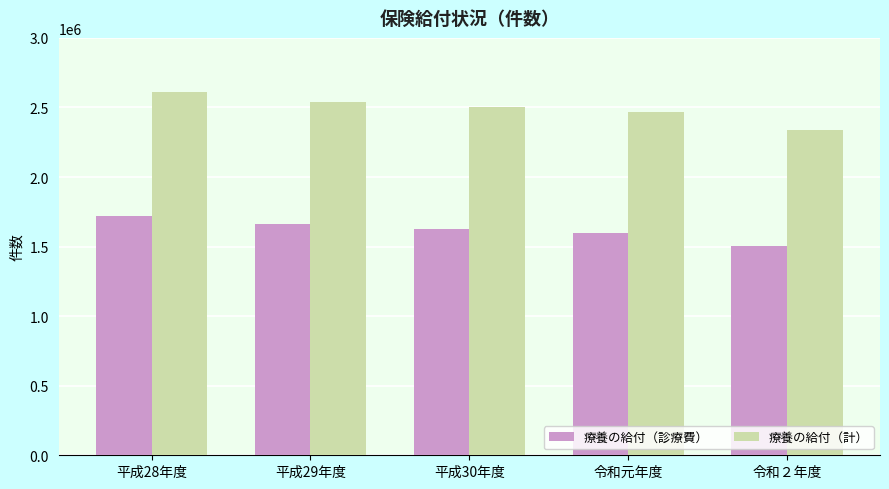

Which series has the largest total across all categories?

療養の給付（計）